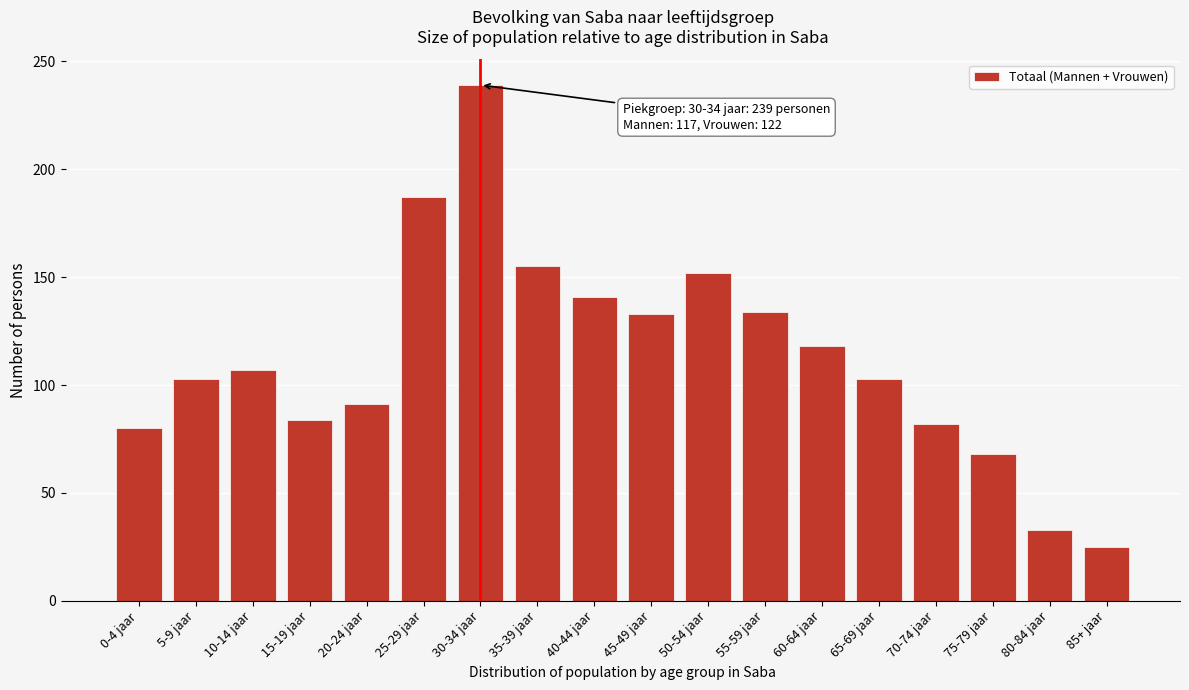

What is the difference between the maximum and minimum values?

214